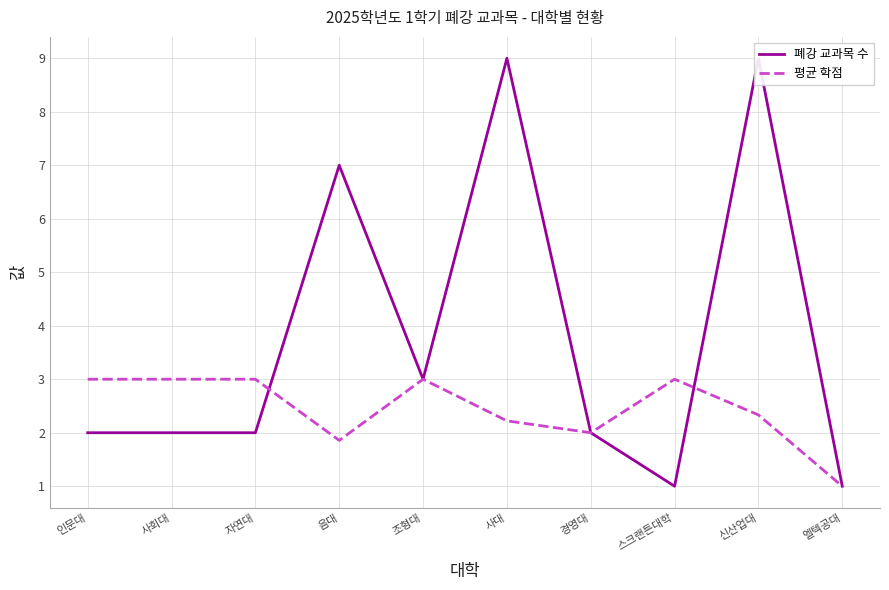

How many intersections are there between 평균 학점 and 폐강 교과목 수?

2